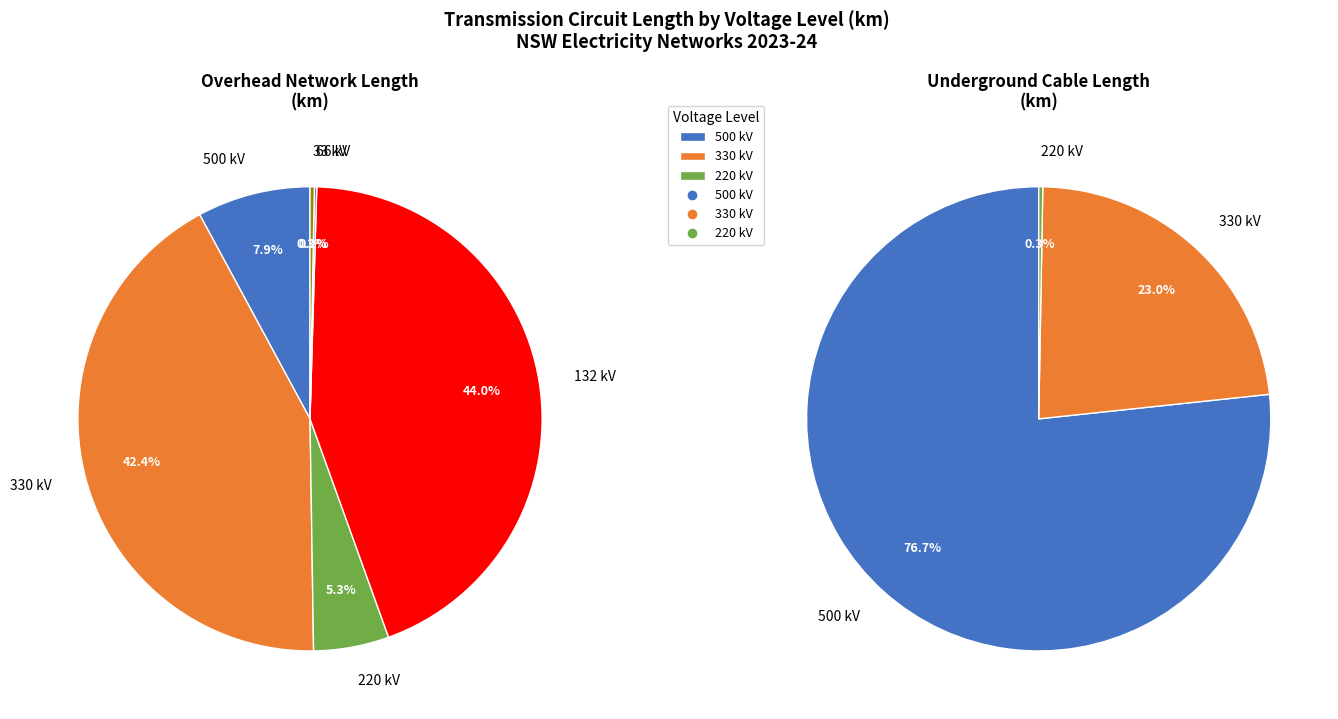

Is the sum of 500 kV and 220 kV greater than half?

No